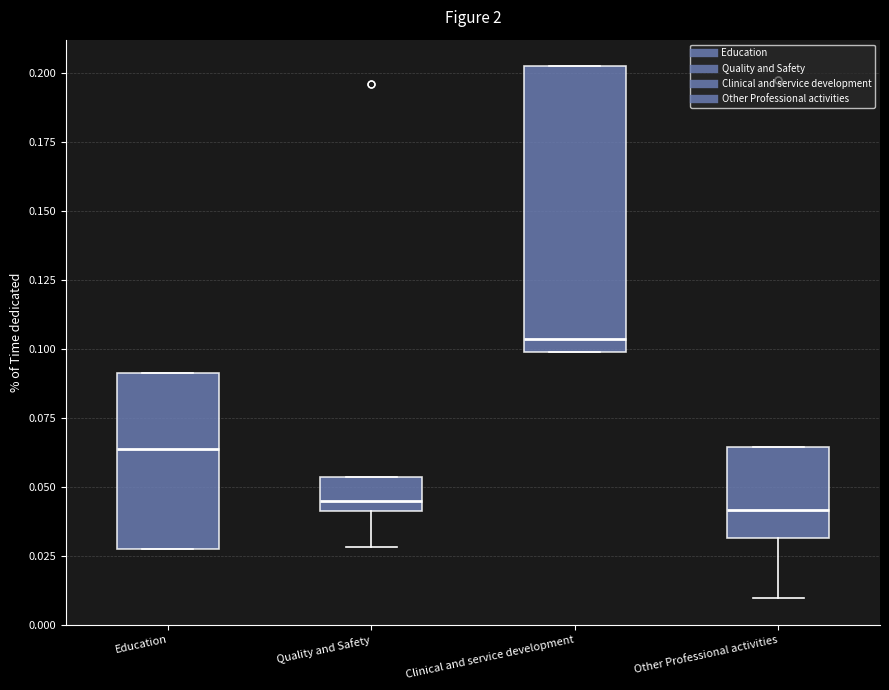

Reading left to right, read every box against the y-axis: the position of its median line, the range the box covers, and the ends of its whiskers. The values are not printed on the chart, so give them approximately, as read against the axis.

Education: median 0.065, box 0.030 to 0.090, whiskers 0.030 to 0.090
Quality and Safety: median 0.045, box 0.040 to 0.055, whiskers 0.030 to 0.055
Clinical and service development: median 0.105, box 0.100 to 0.205, whiskers 0.100 to 0.205
Other Professional activities: median 0.040, box 0.030 to 0.065, whiskers 0.010 to 0.065